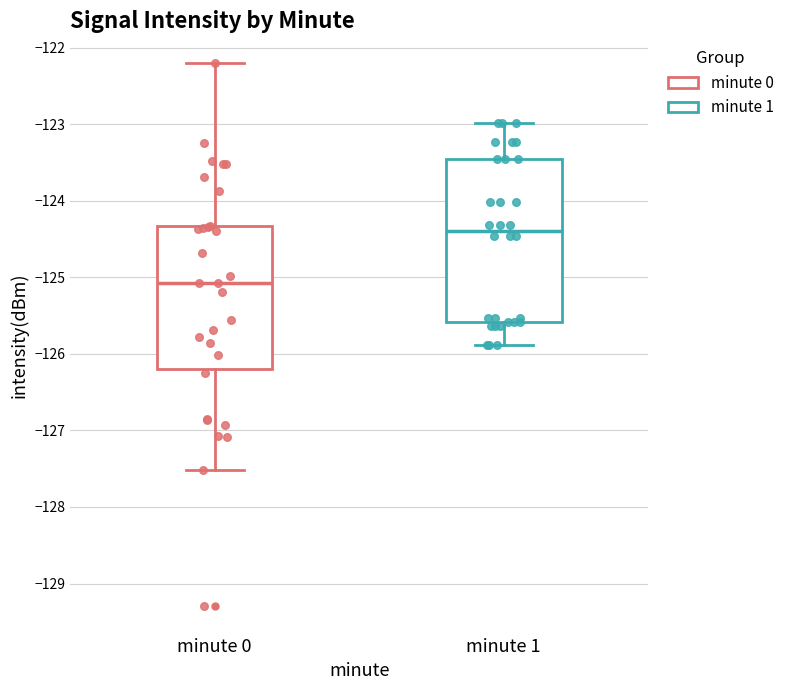

Comparing the boxes themselves (not the whiskers), which one is the tallest?

minute 1